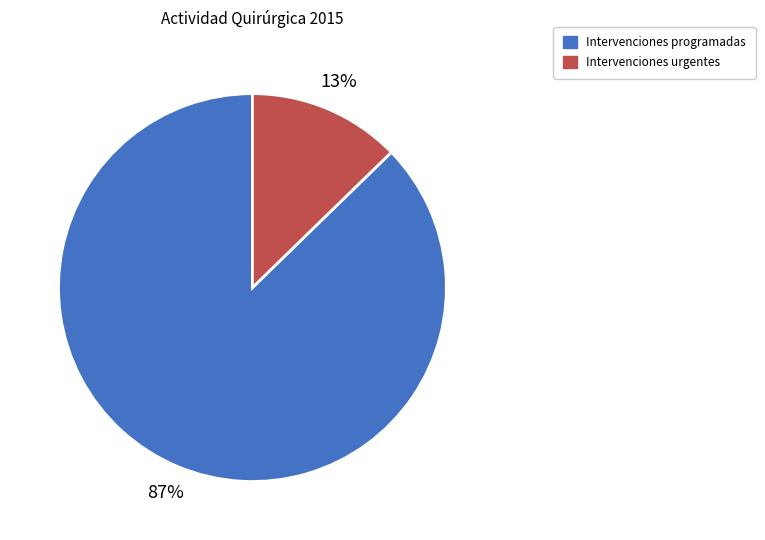

The Intervenciones programadas slice represents 99% of the pie. True or false?

False